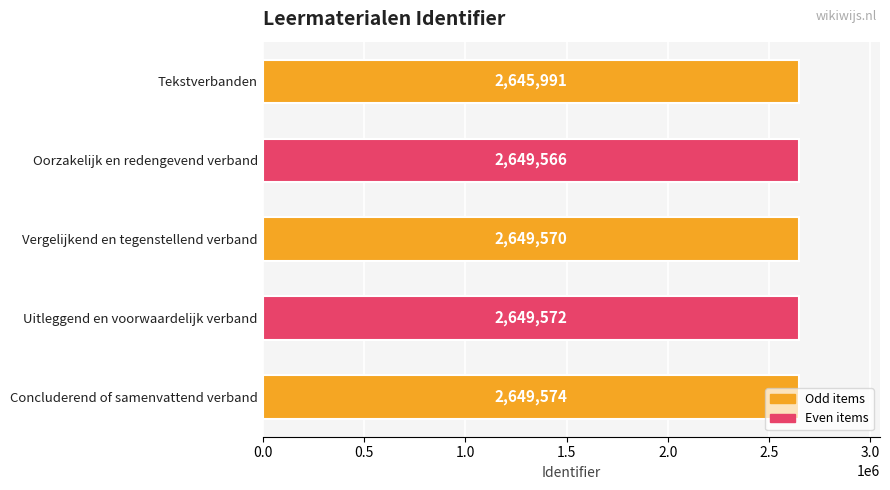

How many data points does each series have?

5